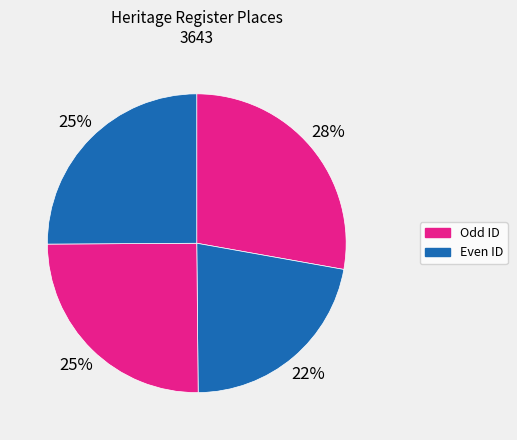

Count the number of slices in the pie.

4